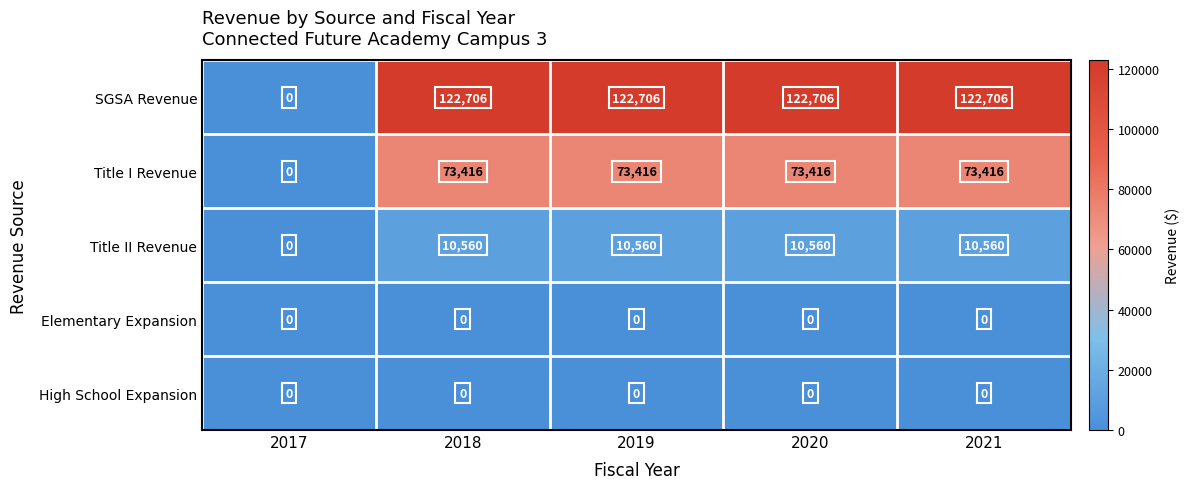

What is the difference between the highest and lowest values at 2019?

122706